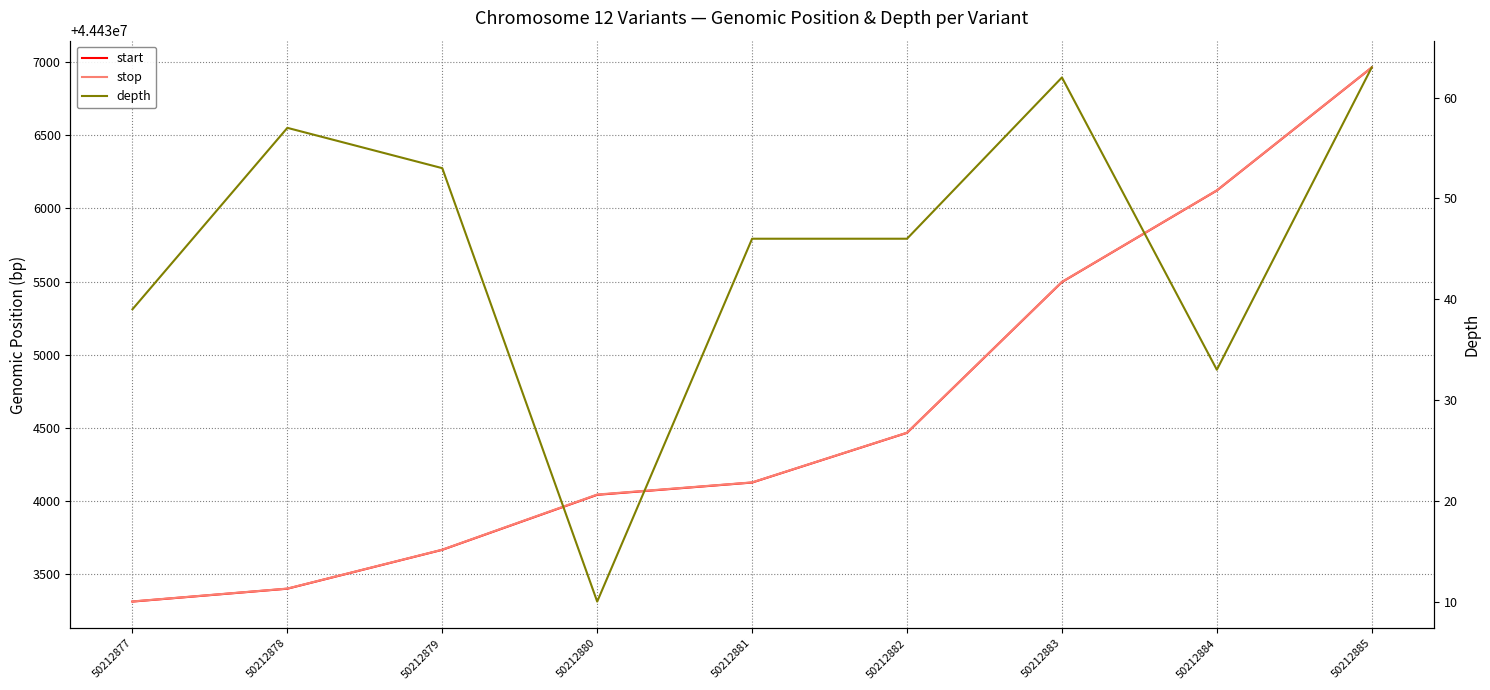

True or false: stop has a value of 71814190 at 50212880.

False